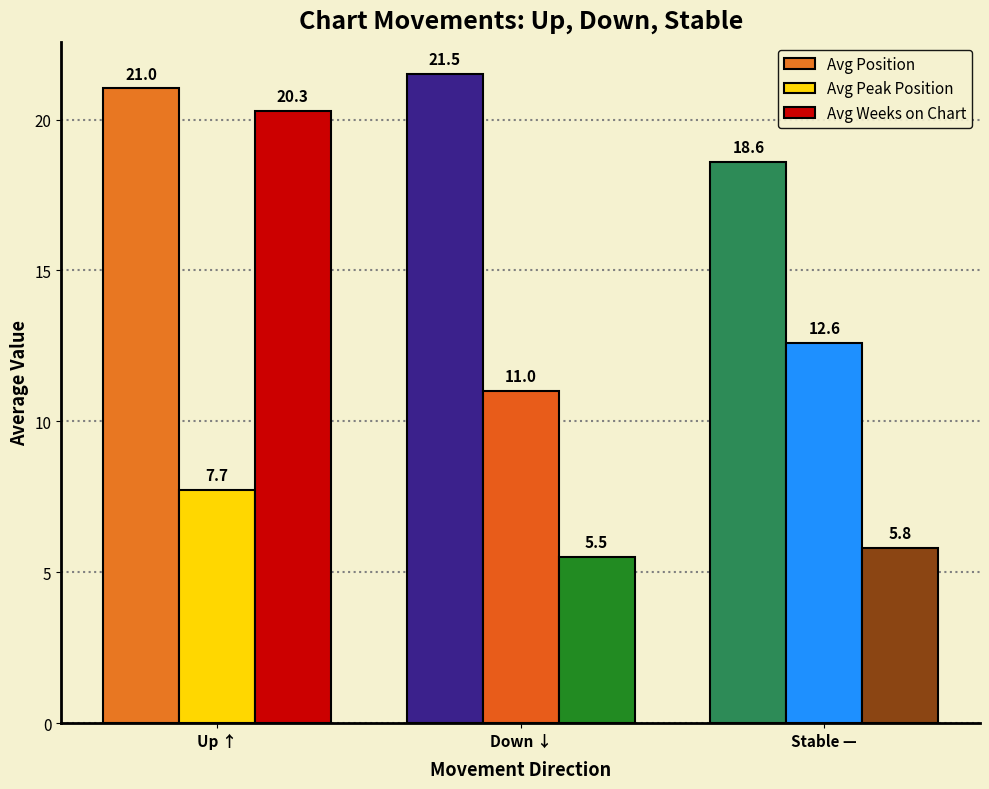

The value of Avg Position at Down ↓ is 21.5. True or false?

True